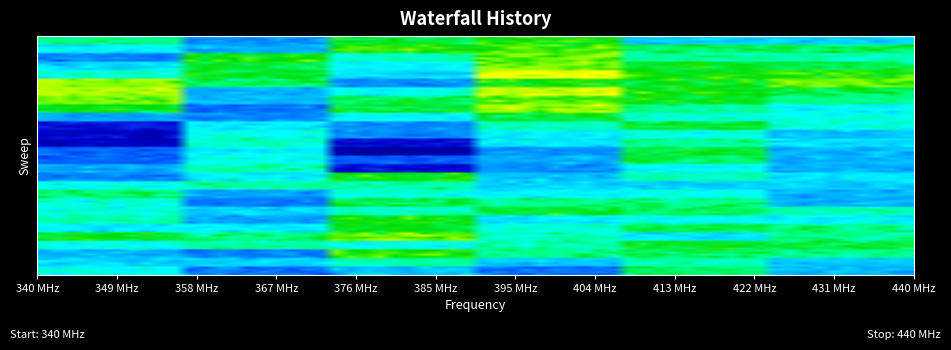

At how many categories does at least one series exceed 14?

3